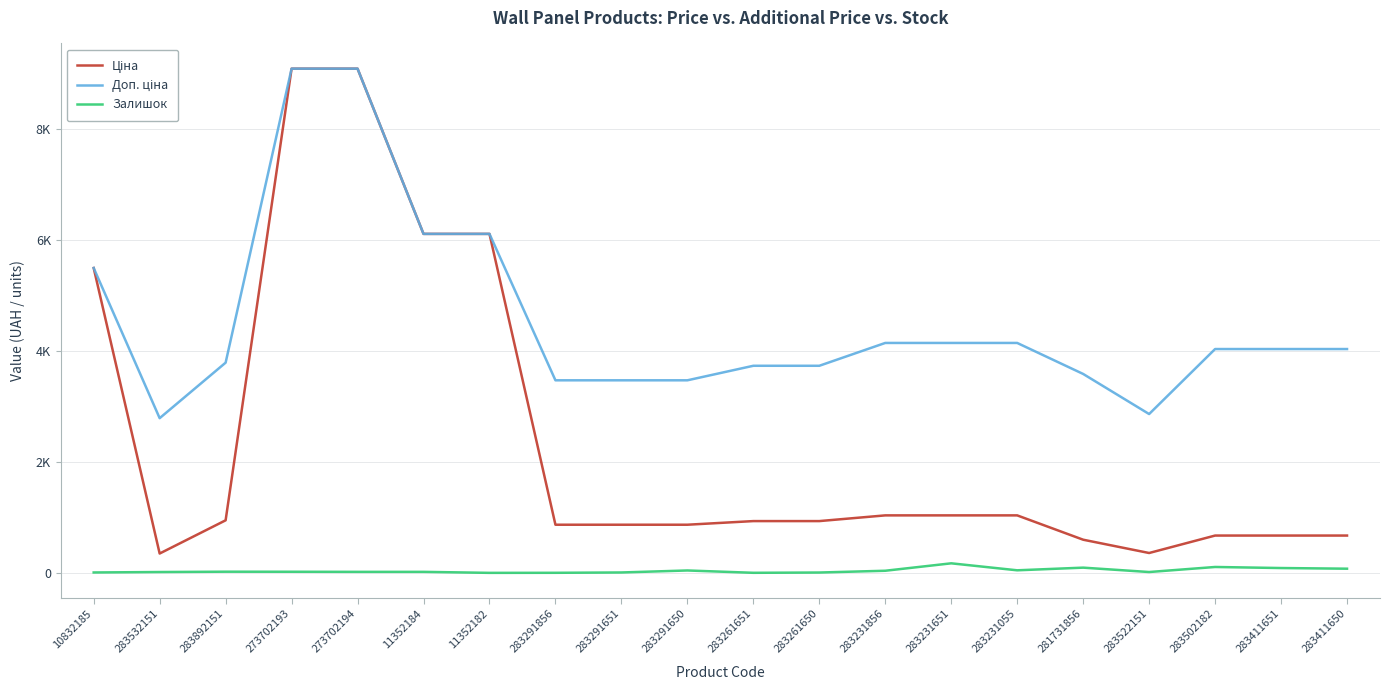

At 283231055, list the series in order from largest to smallest.

Доп. ціна, Ціна, Залишок